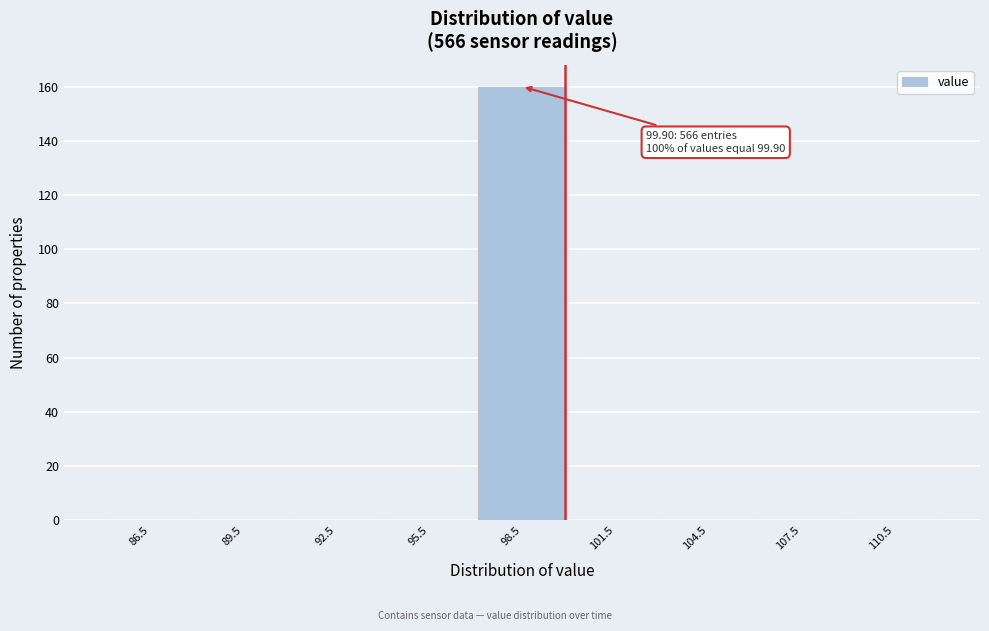

Over which range of the x-axis is the bar tallest?

97 to 100